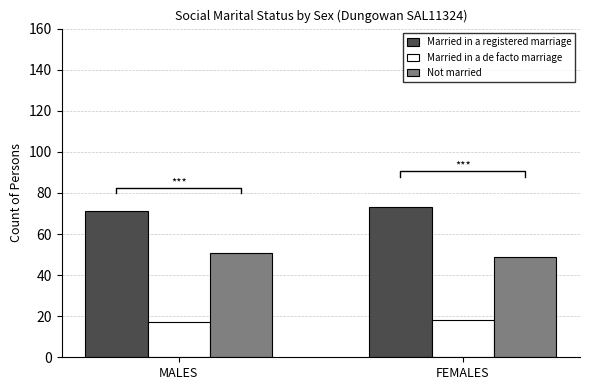

Rank the categories by Married in a registered marriage value from lowest to highest.

MALES, FEMALES